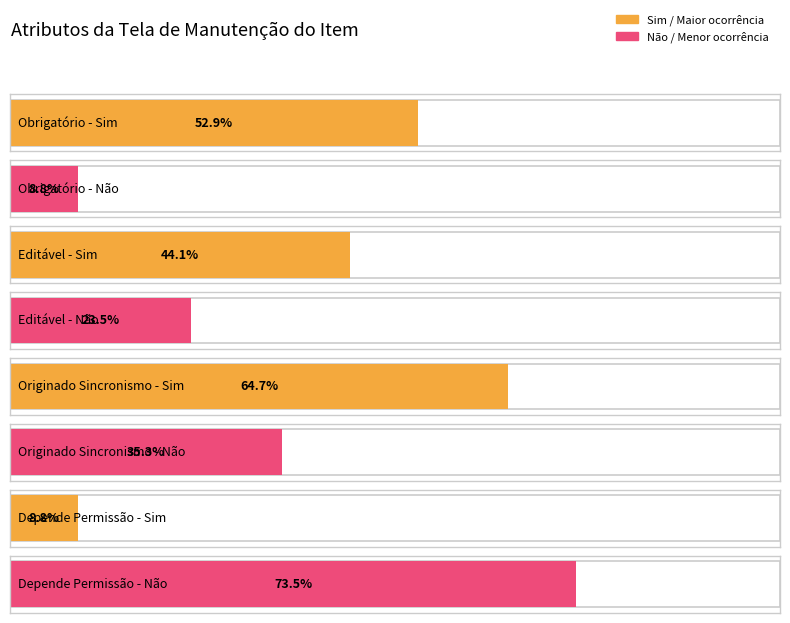

The value of N/A at Depende de Permissão? is 3. True or false?

False